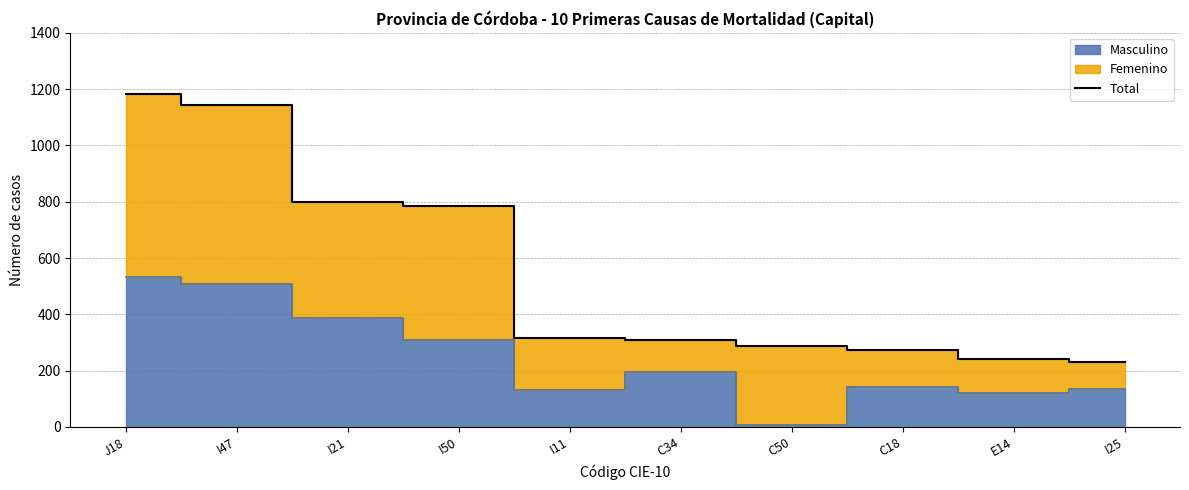

Read the value at I47, to the nearest 50.

1150